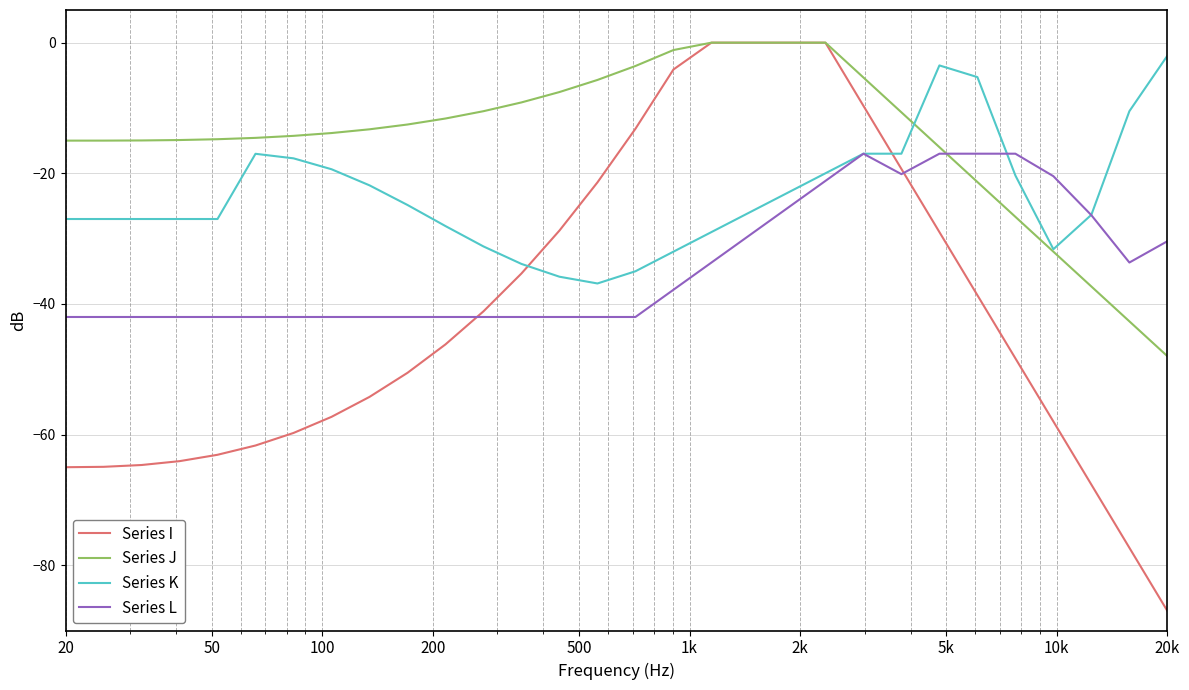

Rank the series by their average value, from highest to lowest.

Series J, Series K, Series L, Series I